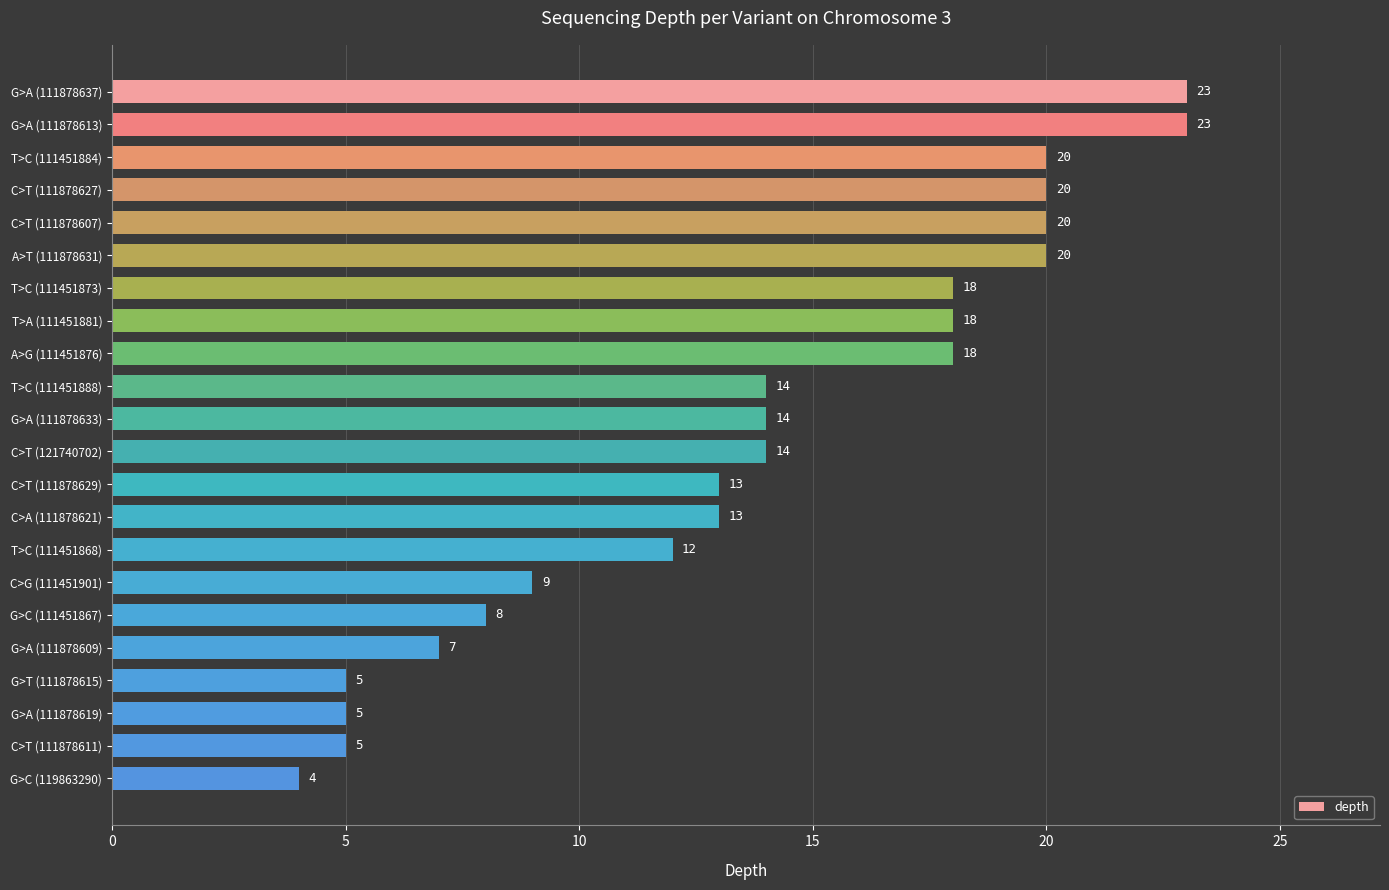

What is the sum of all values?

303